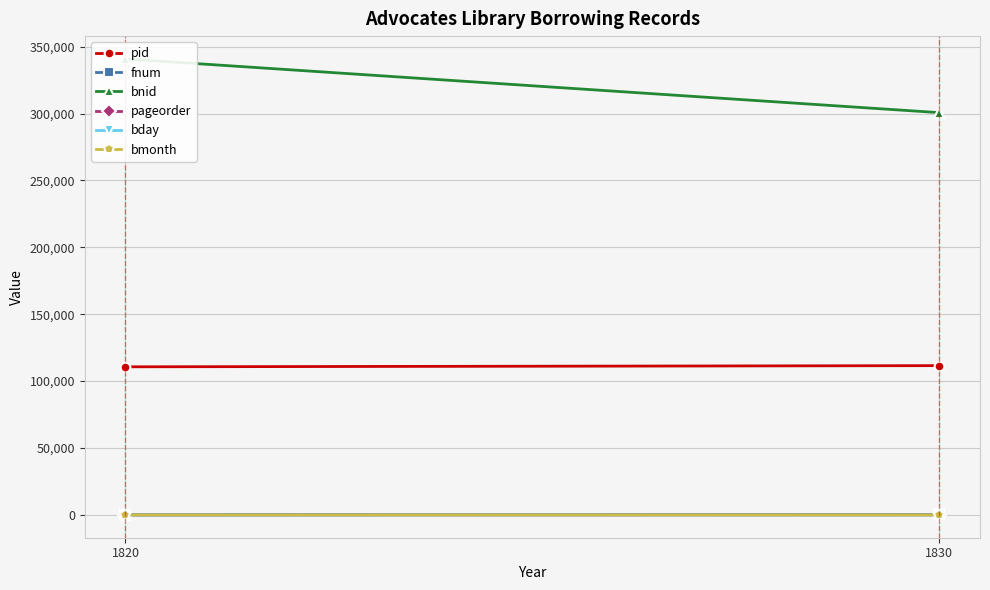

List the labels in order of pageorder value, largest first.

1830, 1820